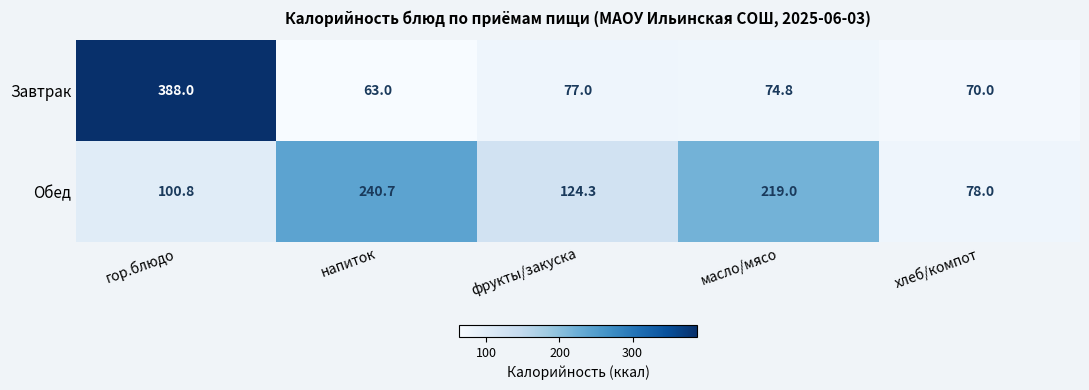

Reading left to right, extract all data points from this chart.

Завтрак: гор.блюдо=388.0	напиток=63.0	фрукты/закуска=77.0	масло/мясо=74.8	хлеб/компот=70.0
Обед: гор.блюдо=100.8	напиток=240.7	фрукты/закуска=124.3	масло/мясо=219.0	хлеб/компот=78.0